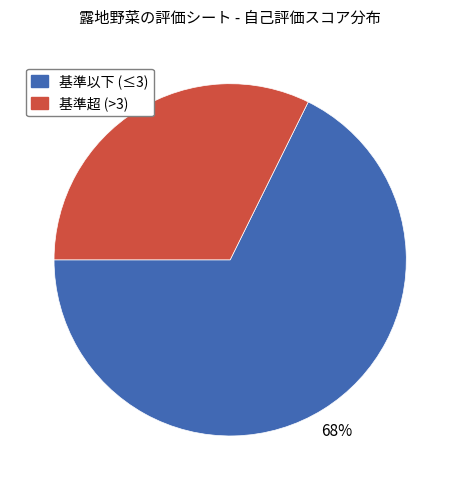

To the nearest percent, what is the average slice percentage?

50%